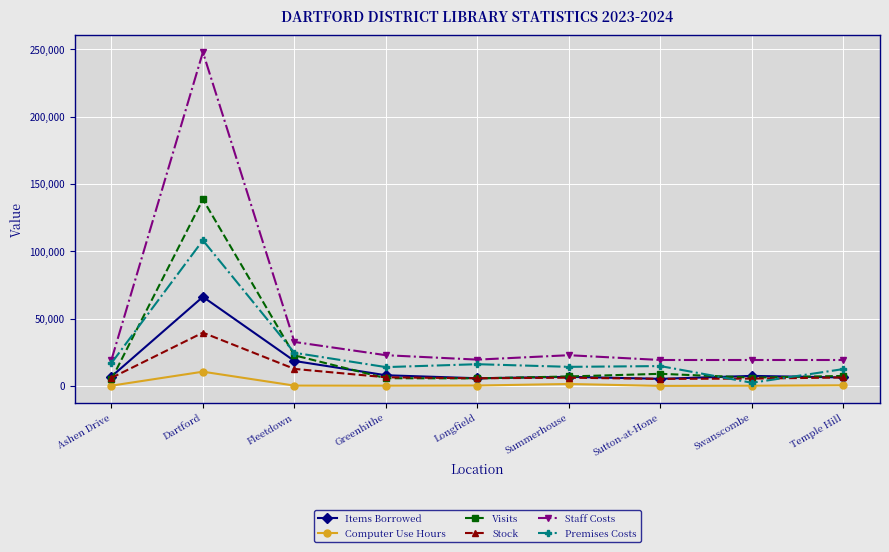

Which series changed the most between Dartford and Temple Hill?

Staff Costs